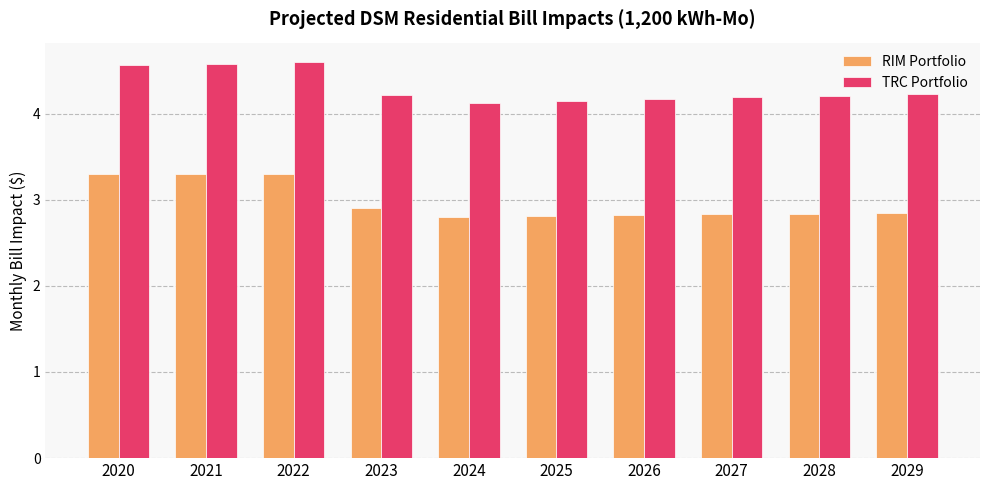

Reading left to right, extract all data points from this chart.

RIM Portfolio: 3.3	3.3	3.3	2.9	2.8	2.8	2.8	2.8	2.8	2.8
TRC Portfolio: 4.6	4.6	4.6	4.2	4.1	4.1	4.2	4.2	4.2	4.2